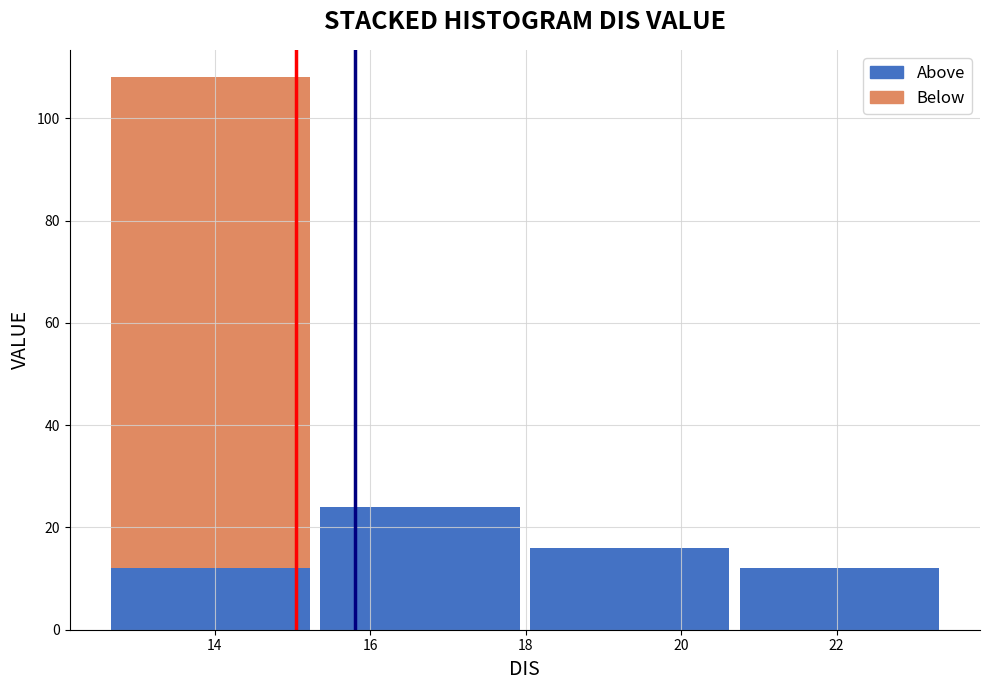

Reading left to right, list every stacked bar in this chart as the range it spans on the x-axis followed by its total height. Neither the bar edges nor the heights are printed on the chart, so give them approximately, as read against the axes.

12.6 to 15.2: 108
15.2 to 18.0: 24
18.0 to 20.6: 16
20.6 to 23.4: 12